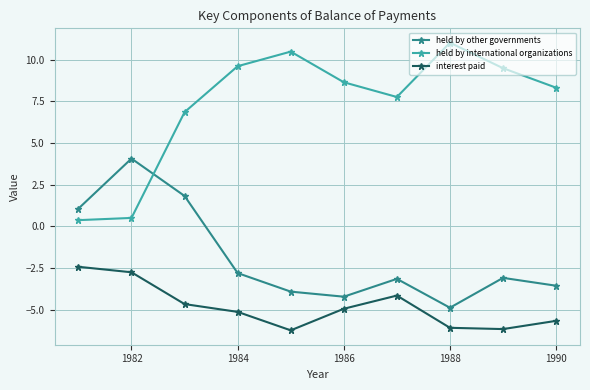

Which series has the largest total across all categories?

held by international organizations